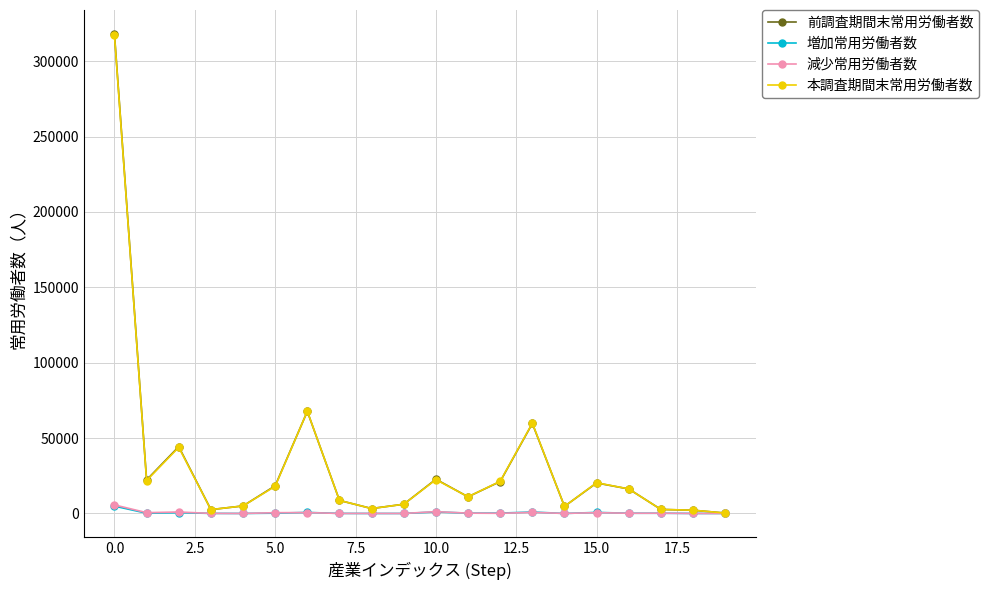

Which series has the largest range (max minus min)?

前調査期間末常用労働者数